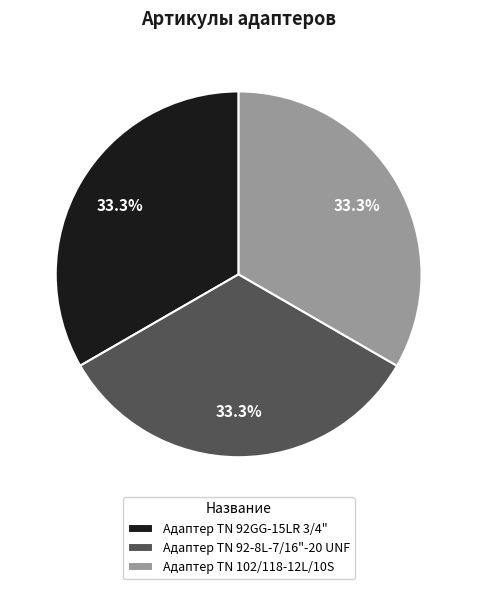

What is the ratio of the value at Адаптер TN 92GG-15LR 3/4" to the value at Адаптер ТN 102/118-12L/10S?

1.0